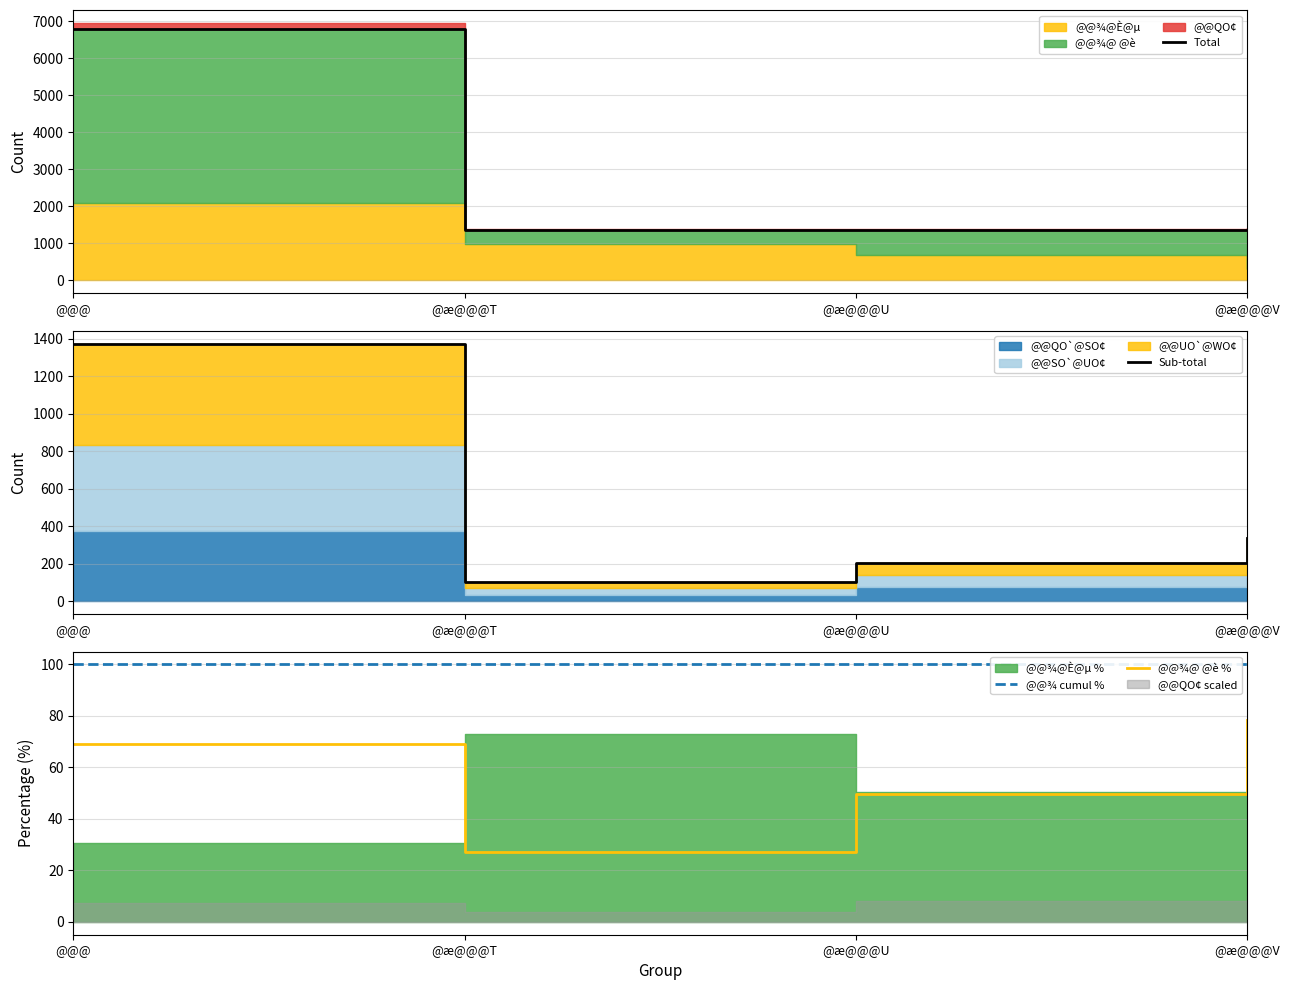

True or false: Total and @@¾@ @è % cross at least once.

False